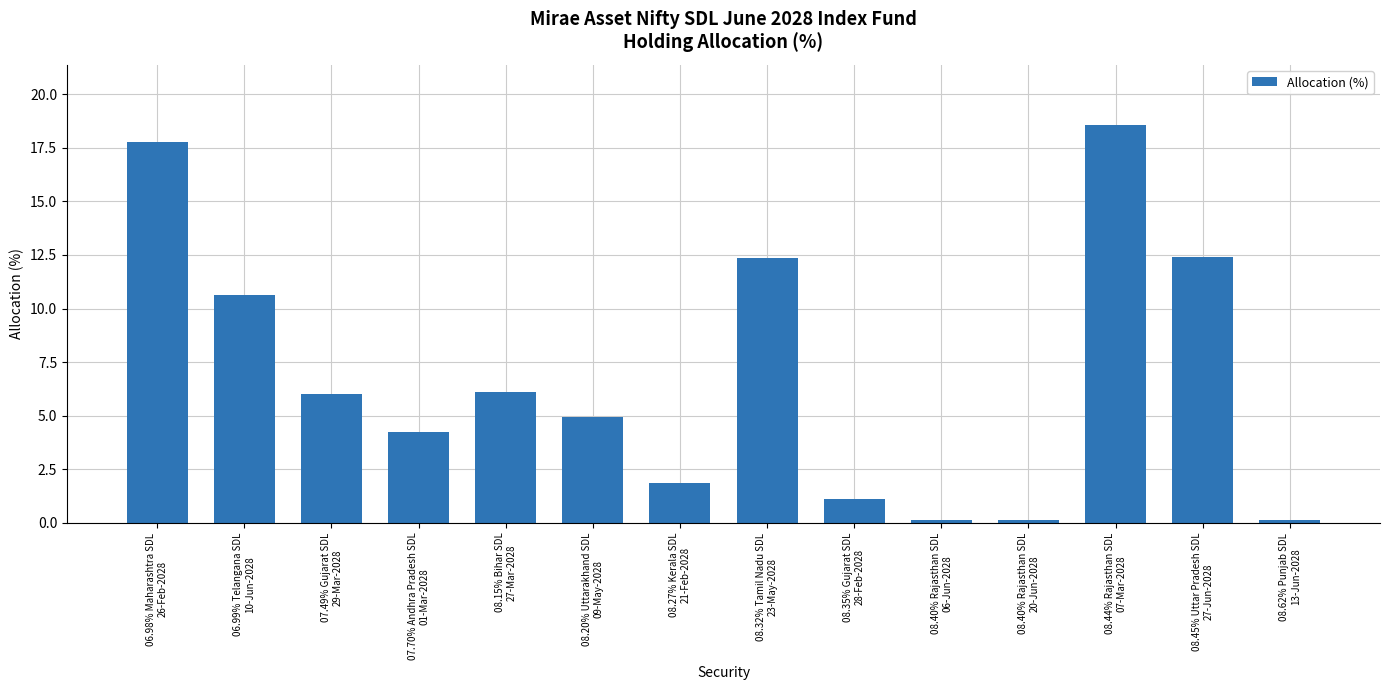

True or false: the data shows 4.2 at 07.70% Andhra Pradesh SDL
01-Mar-2028.

True